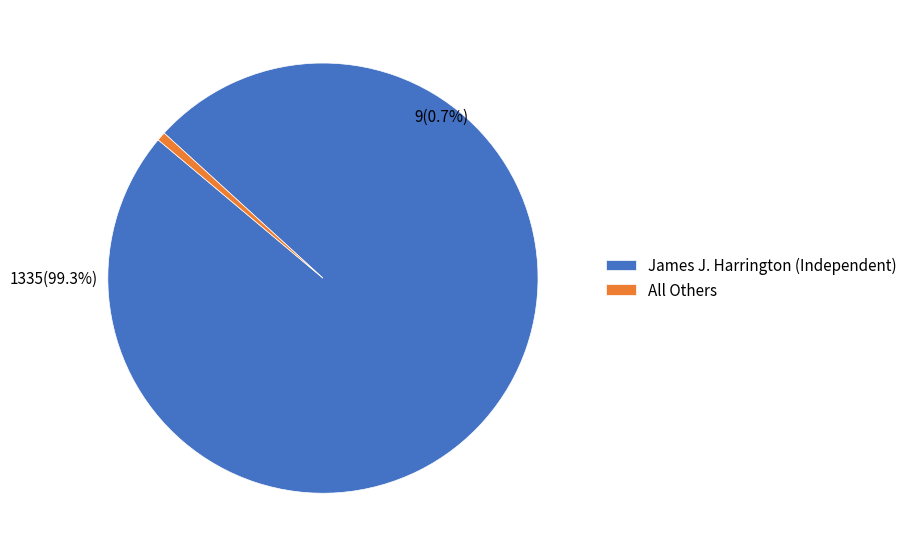

Is it true that All Others is 11% of the pie?

False